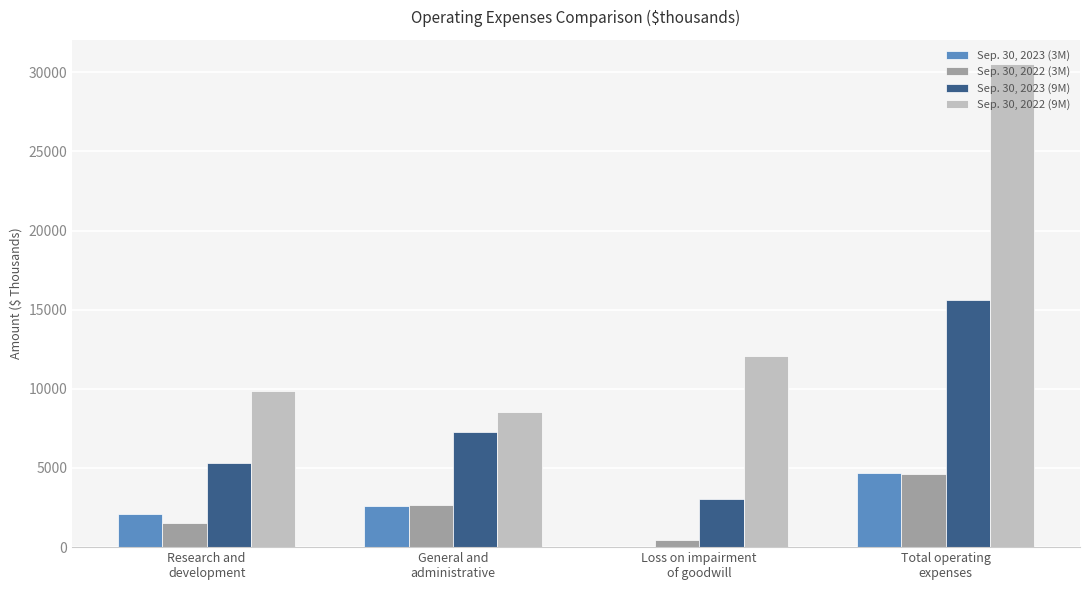

Which series has the largest total across all categories?

Sep. 30, 2022 (9M)